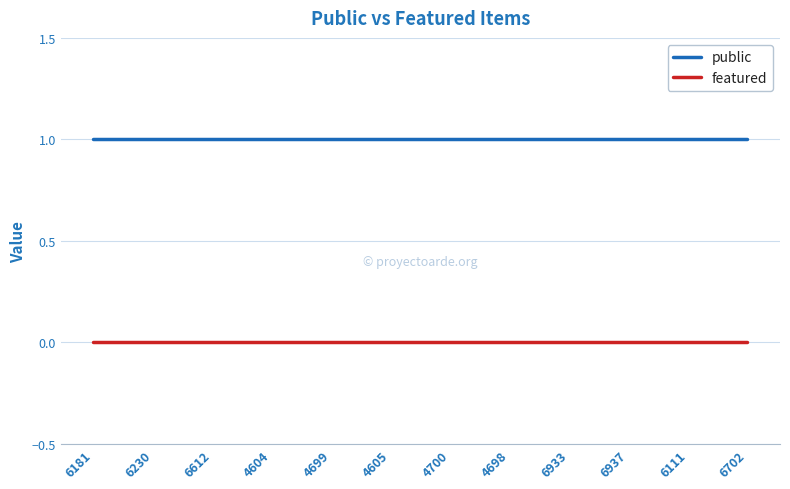

Reading left to right, extract all data points from this chart.

public: 6181=1	6230=1	6612=1	4604=1	4699=1	4605=1	4700=1	4698=1	6933=1	6937=1	6111=1	6702=1
featured: 6181=0	6230=0	6612=0	4604=0	4699=0	4605=0	4700=0	4698=0	6933=0	6937=0	6111=0	6702=0